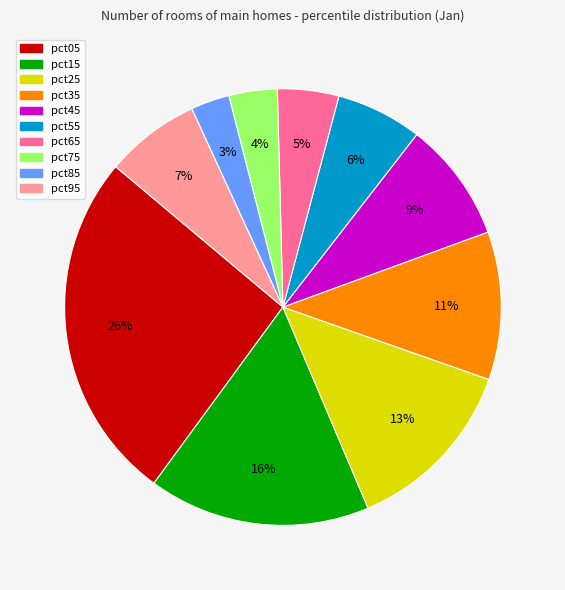

Which category has the smallest portion of the pie?

pct85